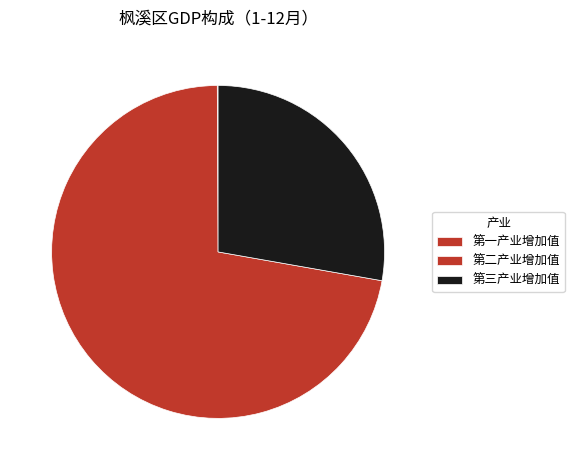

Which category has the biggest portion of the pie?

第二产业增加值